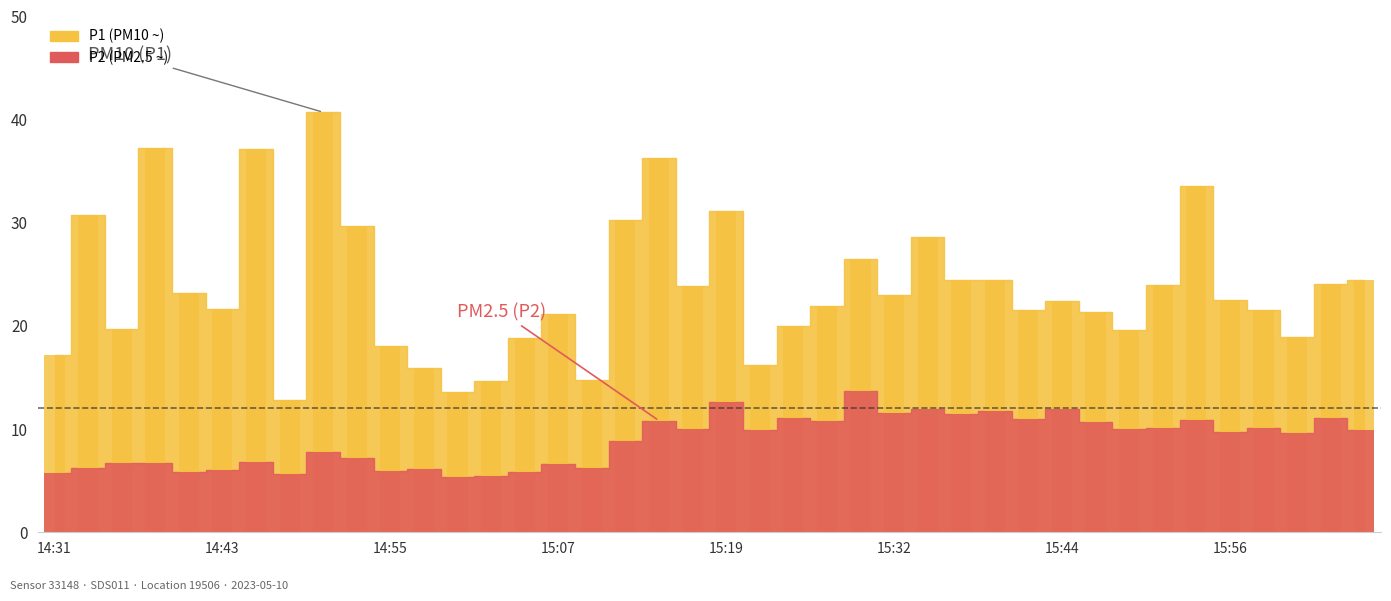

What is the difference between the P1 values at 16:01 and 15:51?

5.0